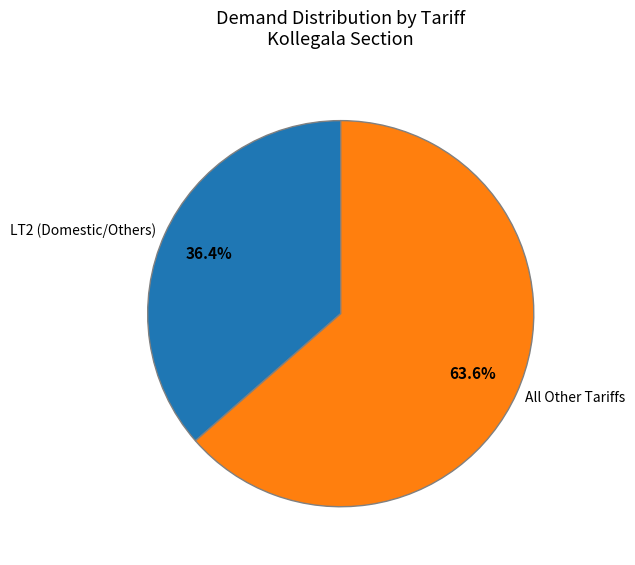

Is LT3 the majority of the pie?

No